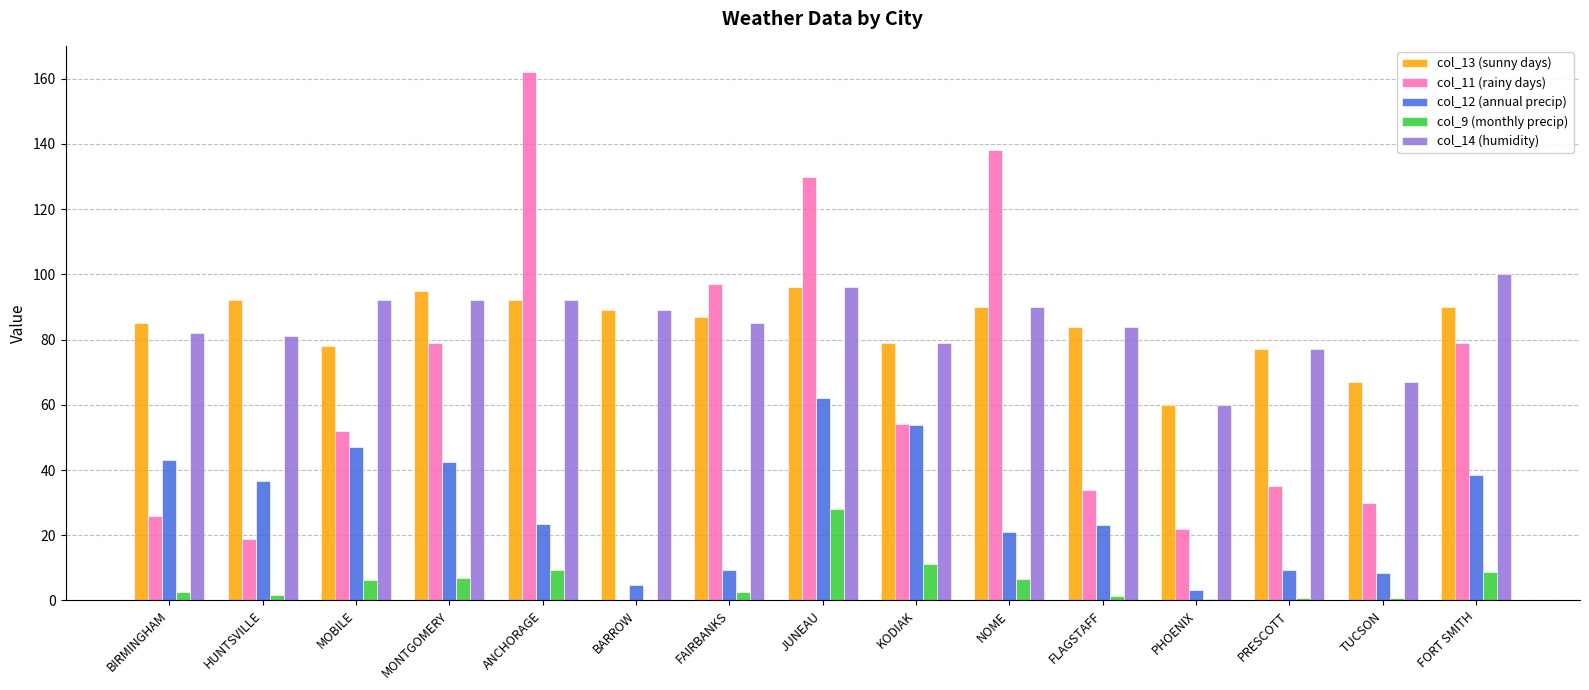

The value of col_12 (annual precip) at FAIRBANKS is 9.4. True or false?

True